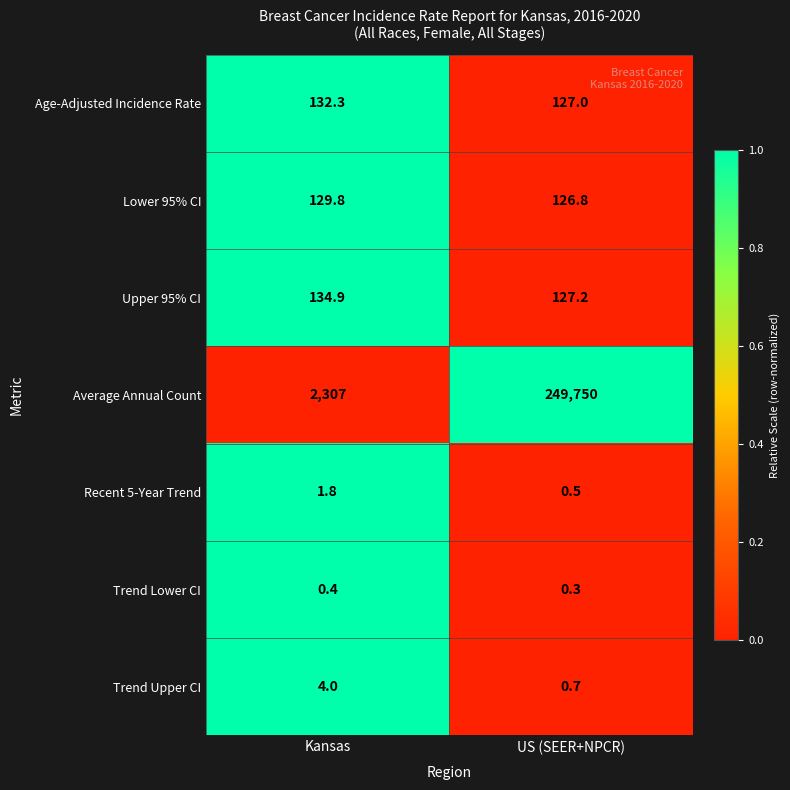

What is the average value of the Trend Upper CI series?

2.4